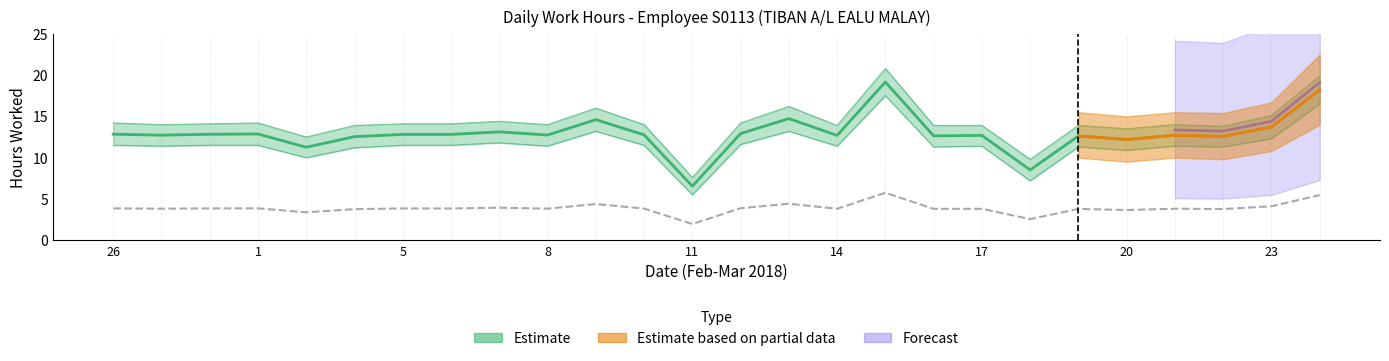

True or false: Estimate_low has a value of 13.2 at 9.

True